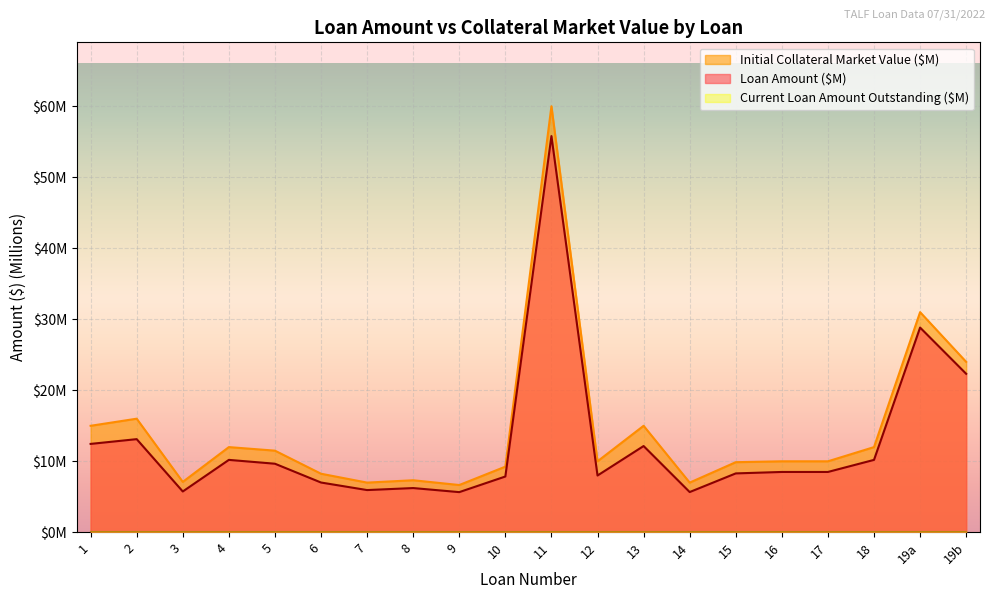

Reading left to right, transcribe all the data shown in this chart.

Loan Amount ($): 1=12.4	2=13.1	3=5.8	4=10.2	5=9.7	6=7.0	7=6.0	8=6.2	9=5.7	10=7.9	11=55.8	12=8.0	13=12.2	14=5.7	15=8.3	16=8.5	17=8.5	18=10.2	19a=28.8	19b=22.3
Initial Collateral Market Value ($): 1=15.0	2=16.0	3=7.1	4=12.0	5=11.5	6=8.2	7=7.0	8=7.3	9=6.7	10=9.2	11=60.0	12=10.0	13=15.0	14=7.0	15=9.9	16=10.0	17=10.0	18=12.0	19a=31.0	19b=24.0